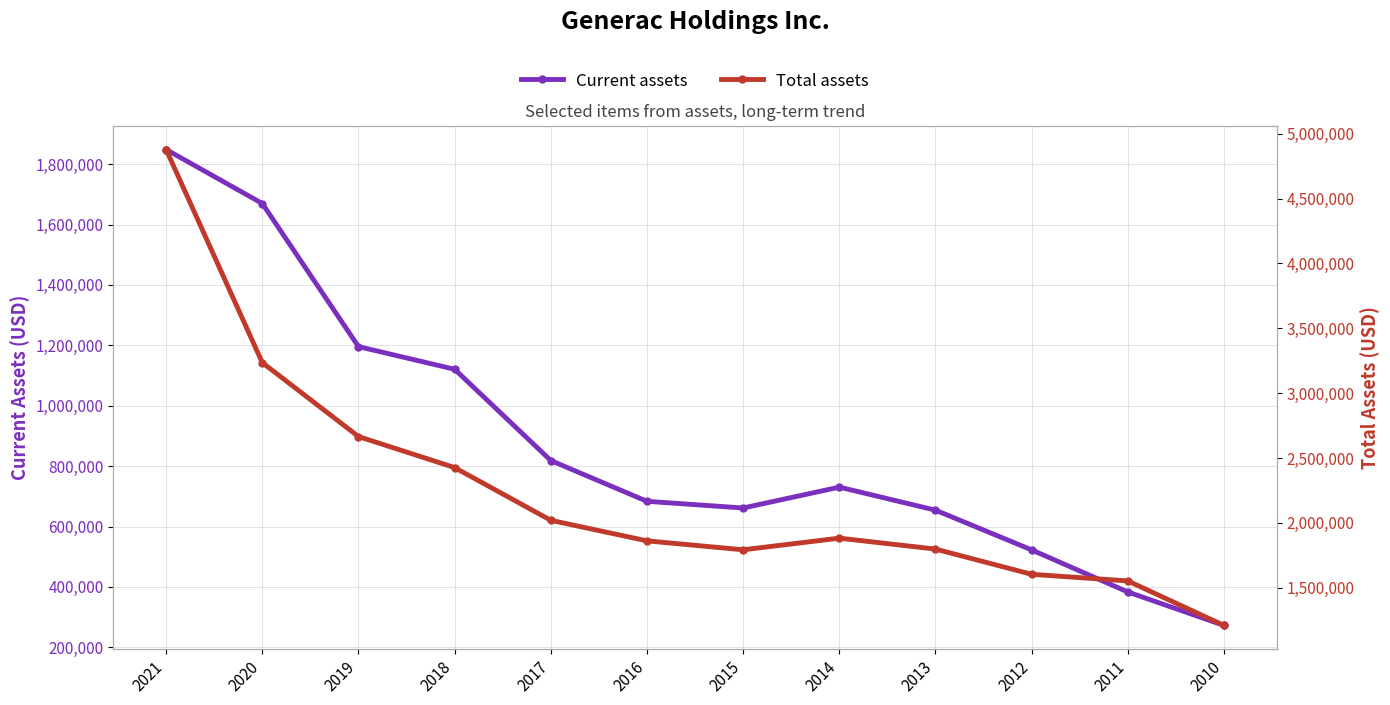

The Total assets series shows 1603847 at 2012. True or false?

True